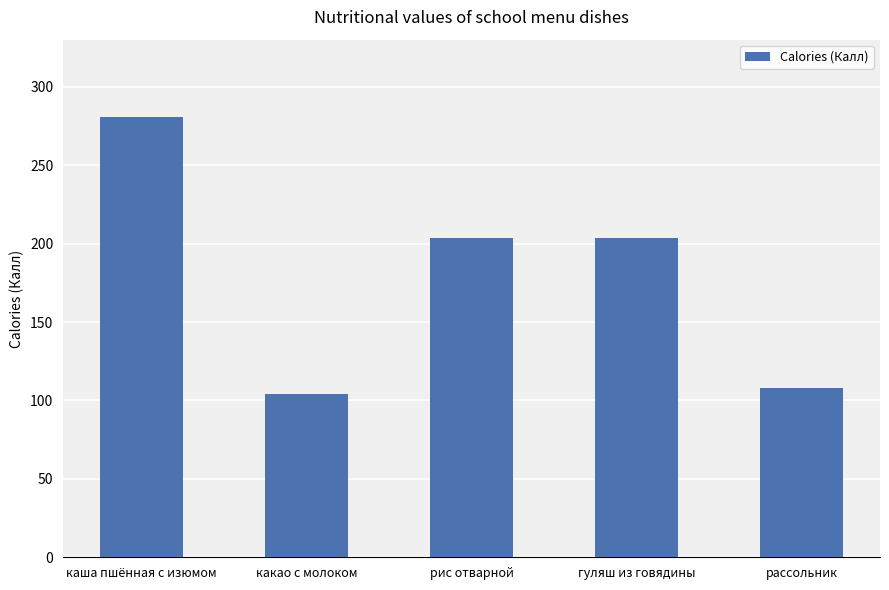

Count the number of values greater than 203.

3